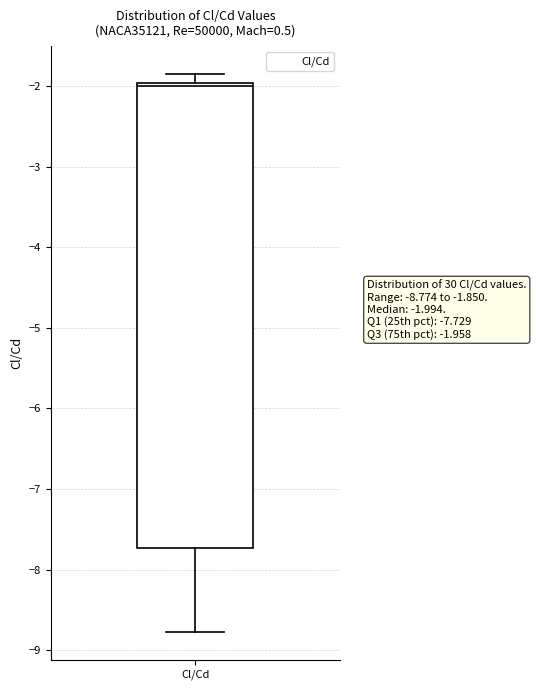

Read this box plot against the y-axis: the position of the median line, the range covered by the box, and the ends of both whiskers. The values are not printed on the chart, so give them approximately, as read against the axis.

median -2.0 (just below the box's upper edge), box -7.7 to -2.0, whiskers -8.8 to -1.8